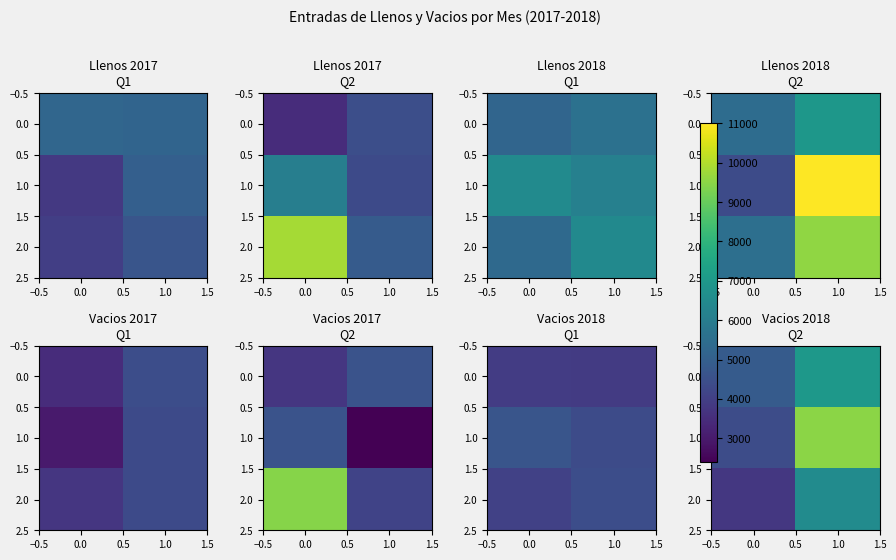

What is the average value of the 2.0 series?

5180